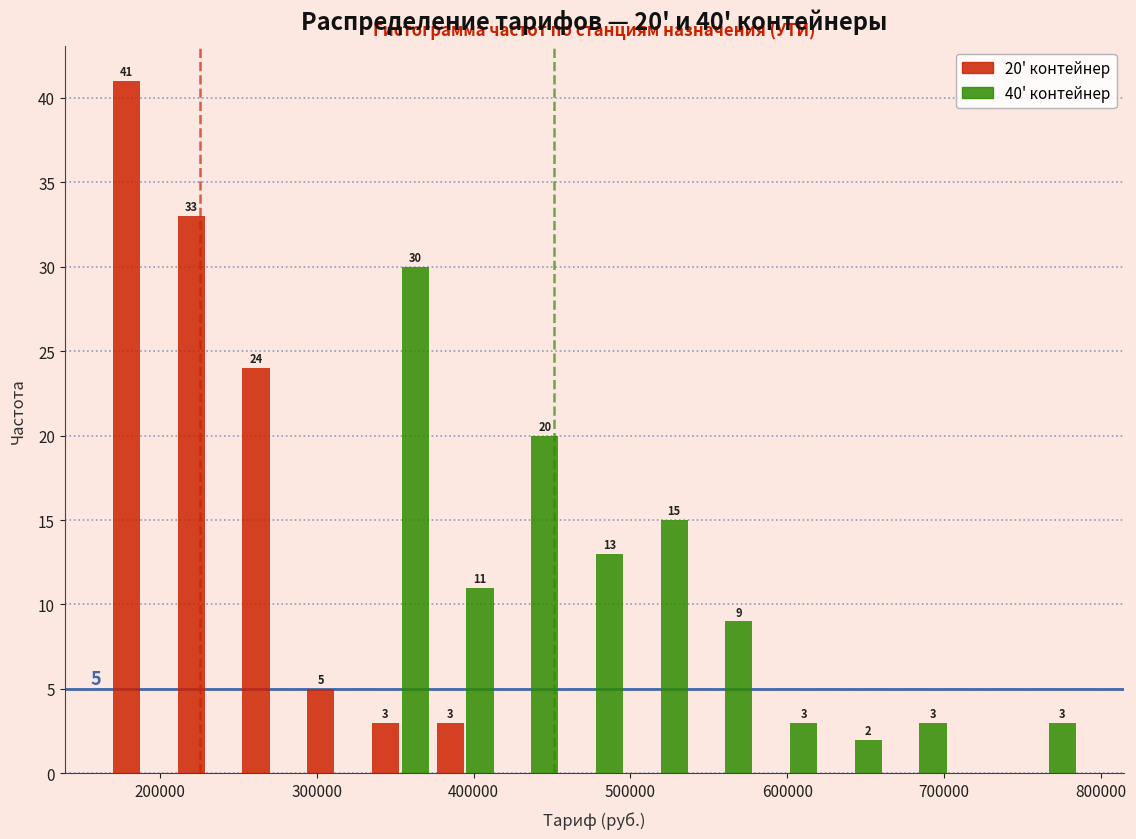

In the 40' контейнер series, which range on the x-axis has the tallest bar?

330000 to 370000